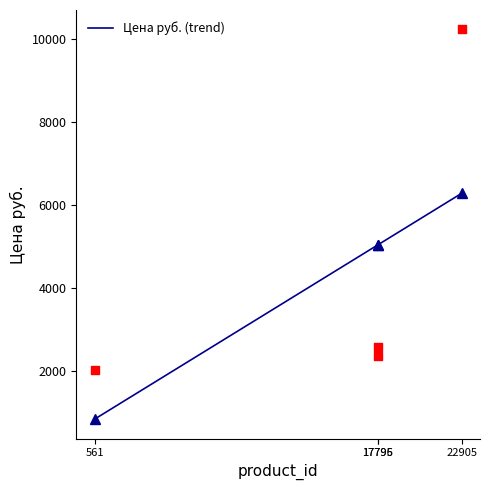

What is the change in value from 17795 to 17796?

+211